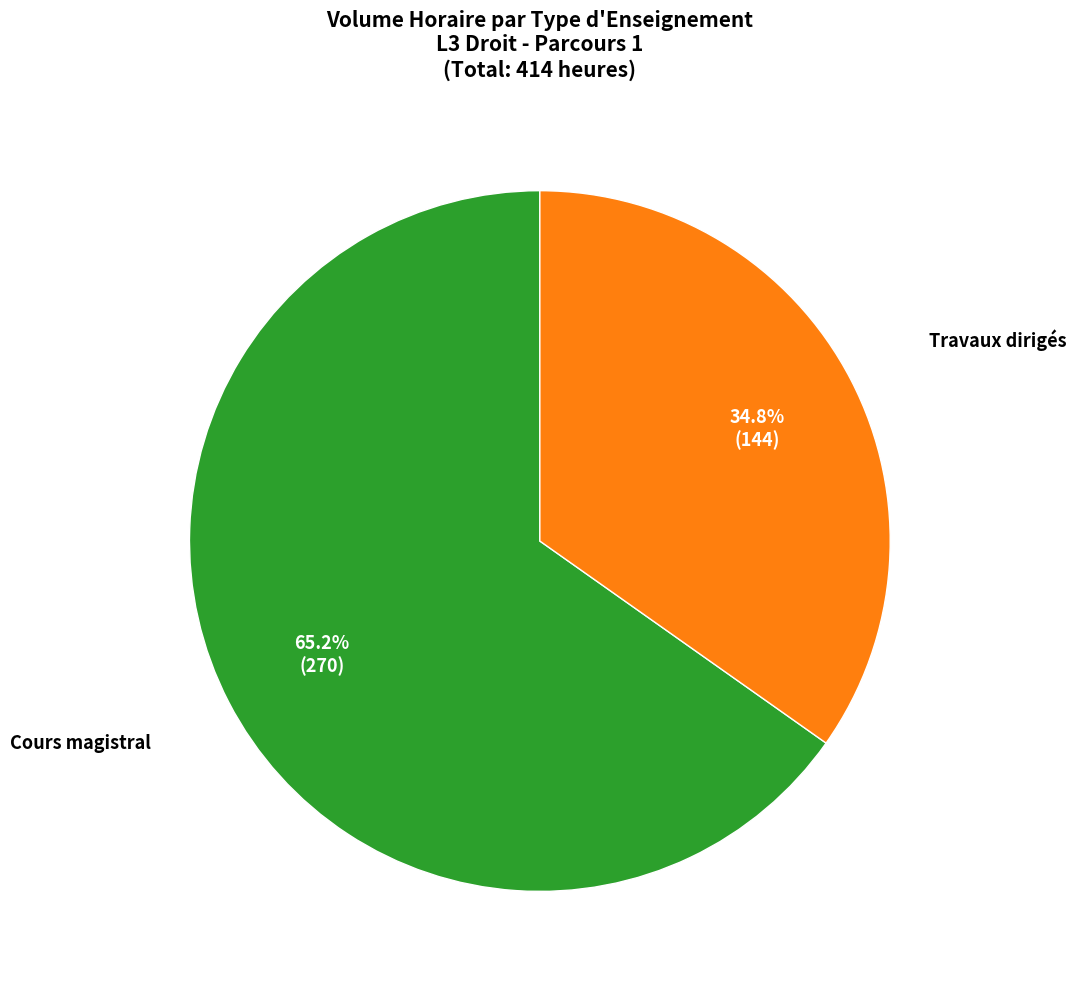

What percentage is NOT represented by Travaux dirigés?

65.2%